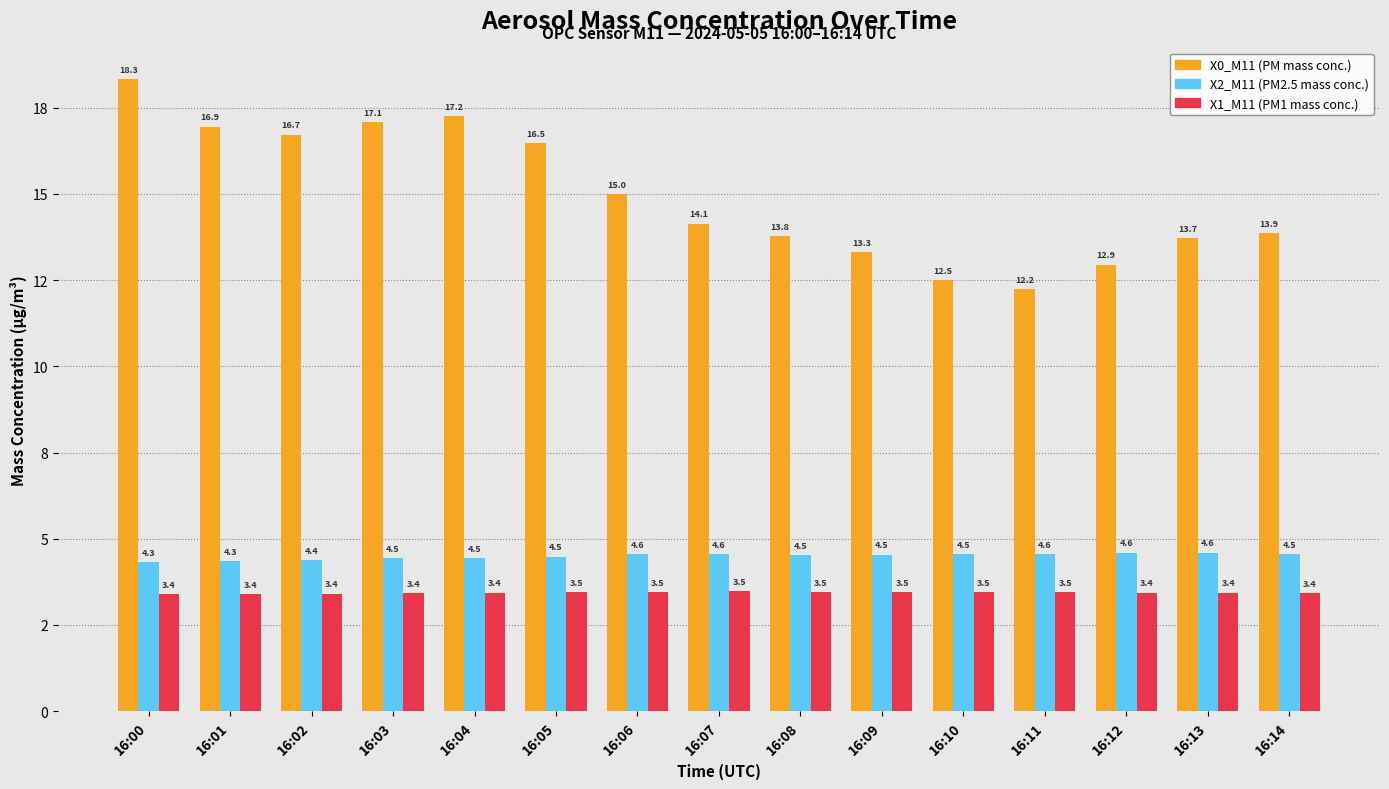

What is the lowest value of the X1_M11 (PM1 mass conc.) series?

3.4